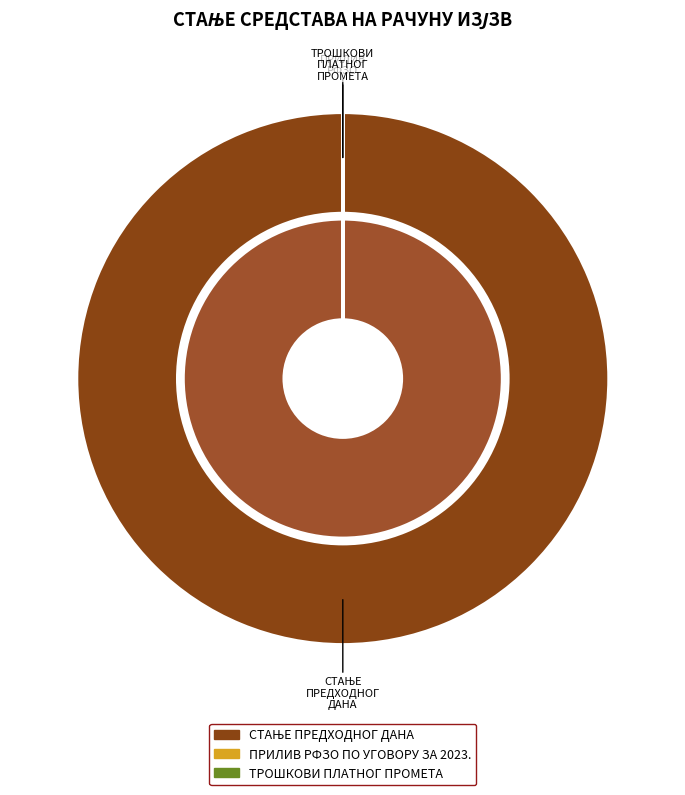

Which category has the smallest portion of the pie?

ТРОШКОВИ ПЛАТНОГ ПРОМЕТА